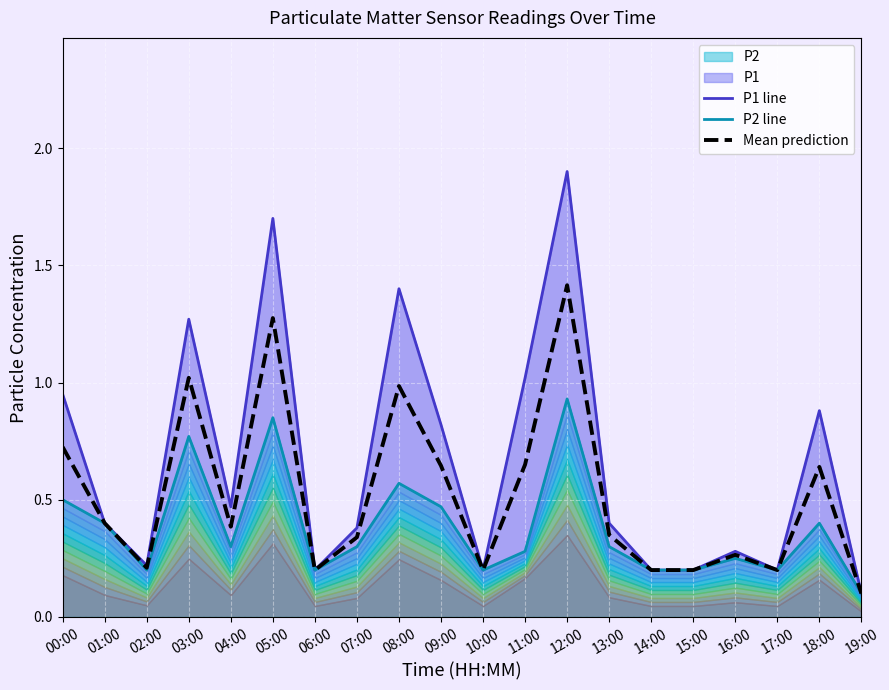

At which category is the sum across all series the highest?

12:00